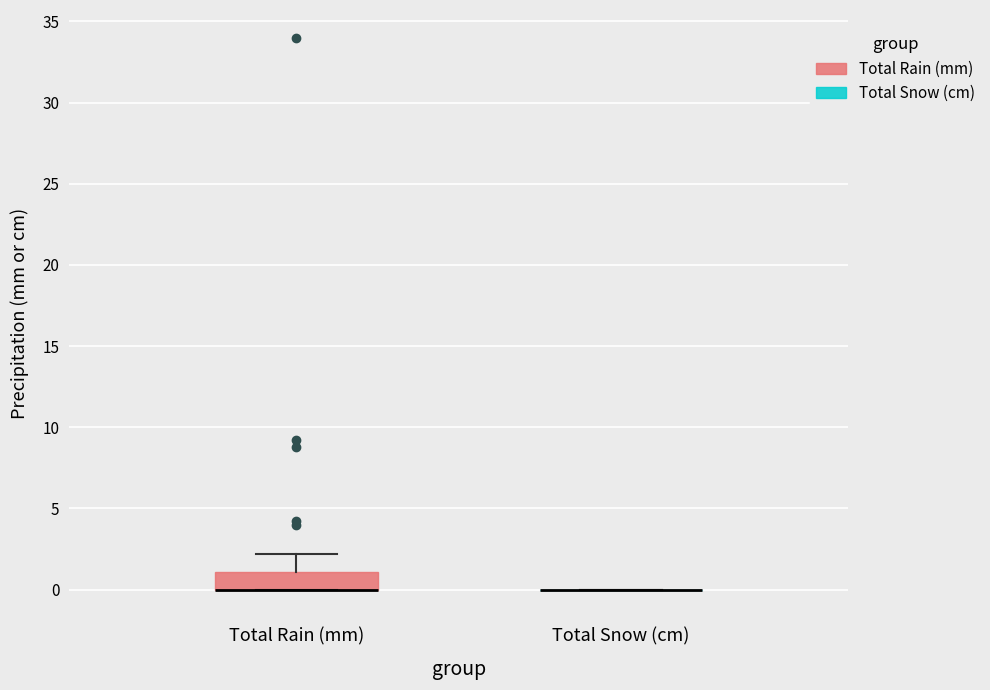

Reading left to right, read every box against the y-axis: the position of its median line, the range the box covers, and the ends of its whiskers. The values are not printed on the chart, so give them approximately, as read against the axis.

Total Rain (mm): median 0 (drawn on the box's lower edge), box 0 to 1, whiskers 0 to 2
Total Snow (cm): box collapsed to a line at 0, whiskers 0 to 0